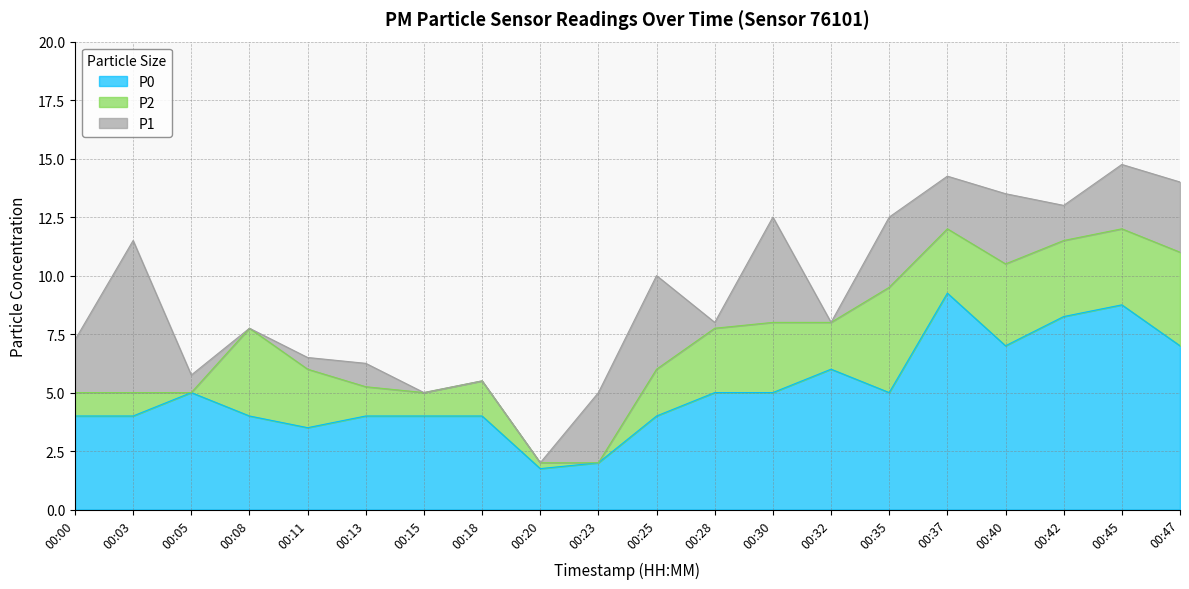

True or false: P2 and P0 cross at least once.

False